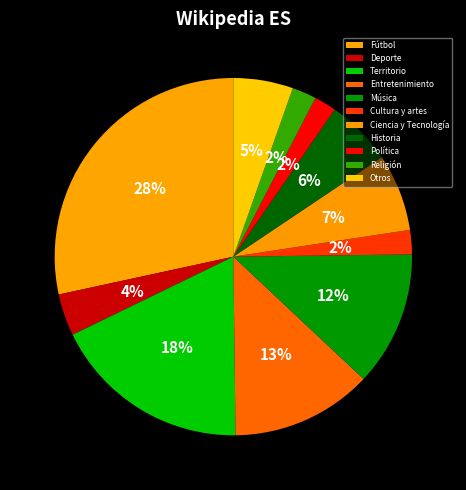

How many slices are in this pie chart?

11